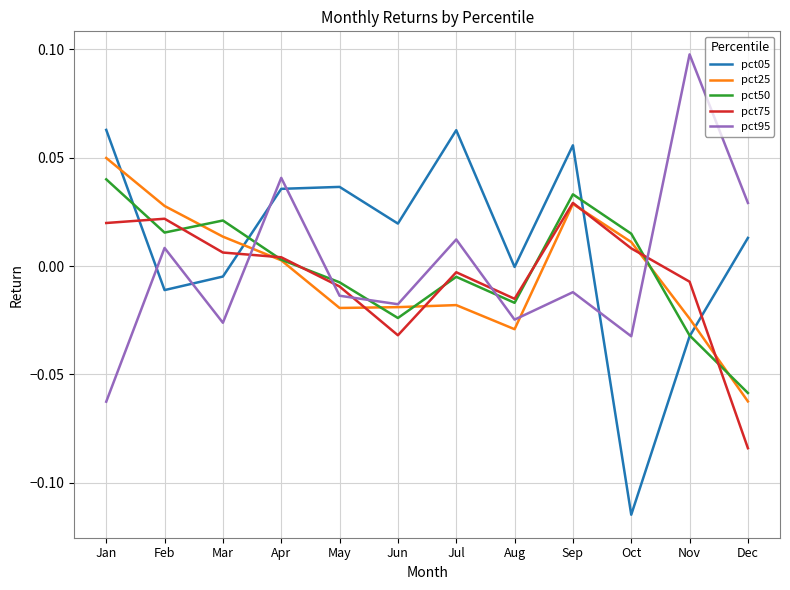

How many values in pct95 are above zero?

5